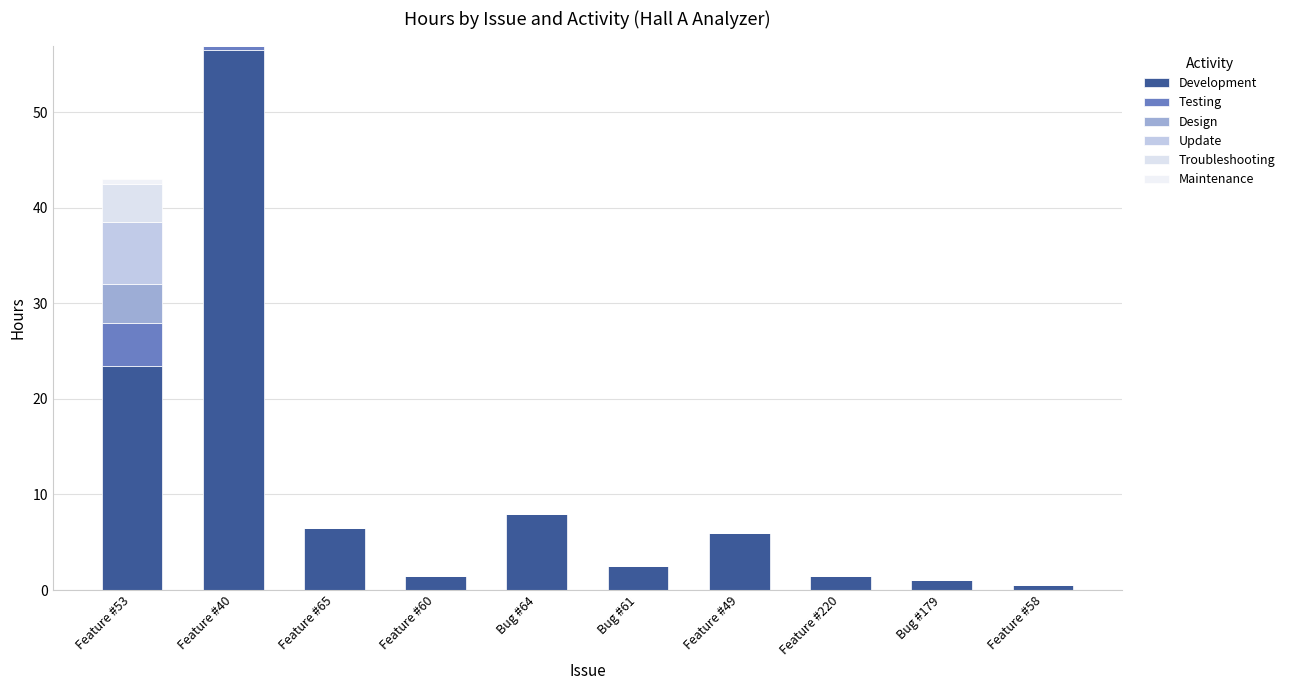

How many data points does each series have?

10